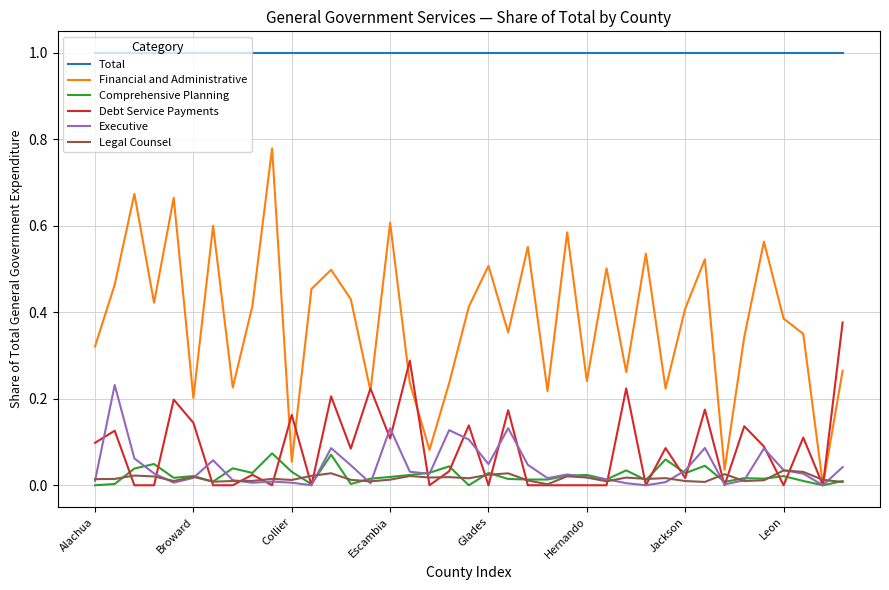

Which series has the widest spread of values?

Financial and Administrative